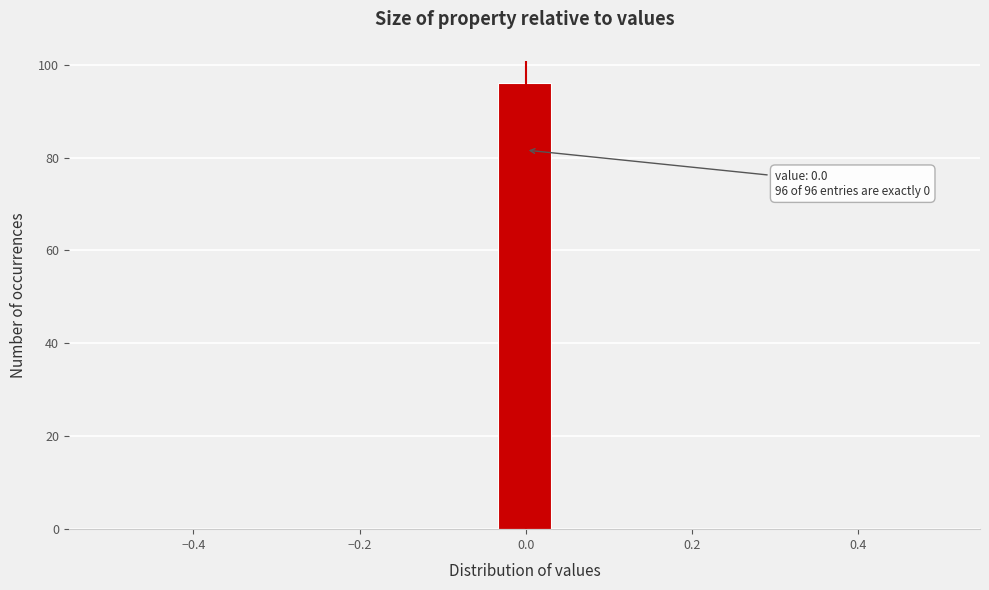

Read against the x-axis, roughly where is the centre of the tallest bar?

0.00